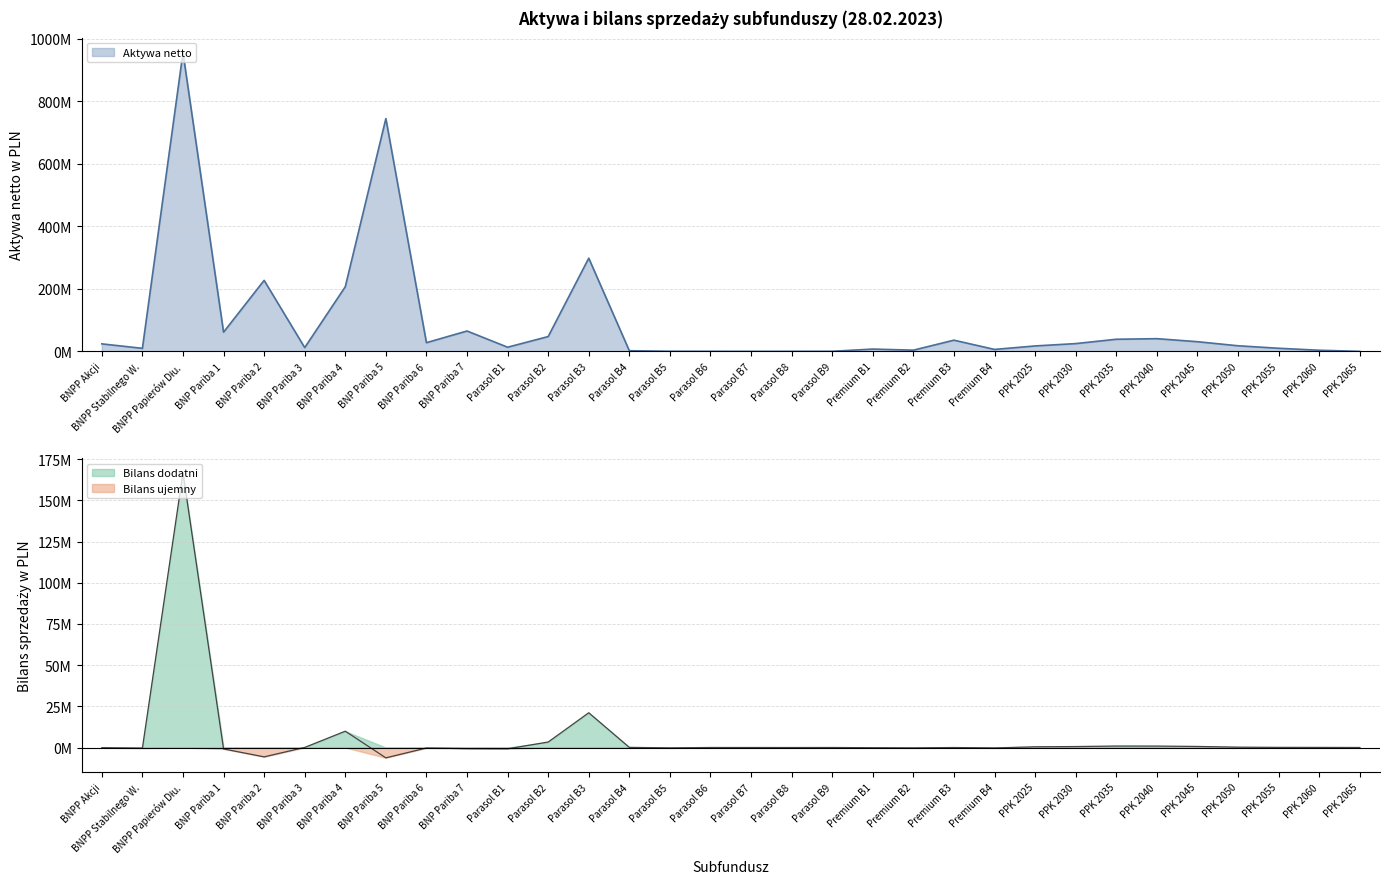

Reading left to right, extract all data points from this chart.

aktywa: 24241540.5	10000391.1	955925607.1	61678519.2	227383730.7	12313886.4	207073418.3	745023329.2	28061420.2	65416296.0	13537618.8	47605816.8	298371164.5	2338661.1	606071.2	464566.5	277256.3	417842.3	510010.0	7606213.0	4075949.5	36065744.1	6479148.5	17606679.1	25096149.9	38992136.7	40873663.5	31195842.3	18173160.4	10208599.6	3840587.0	306448.8
bilans: -97874.9	-392504.0	166892179.8	-855479.0	-5662414.0	61200.0	9916462.8	-6261546.1	-285348.9	-685409.6	-777410.6	3331387.3	21104756.9	97876.6	-233906.8	16480.9	10040.0	-3119.9	14451.7	-120124.4	-235684.6	0.0	-255423.0	448928.2	589120.5	908191.9	879319.1	651001.5	227594.0	90508.2	66720.3	18220.0